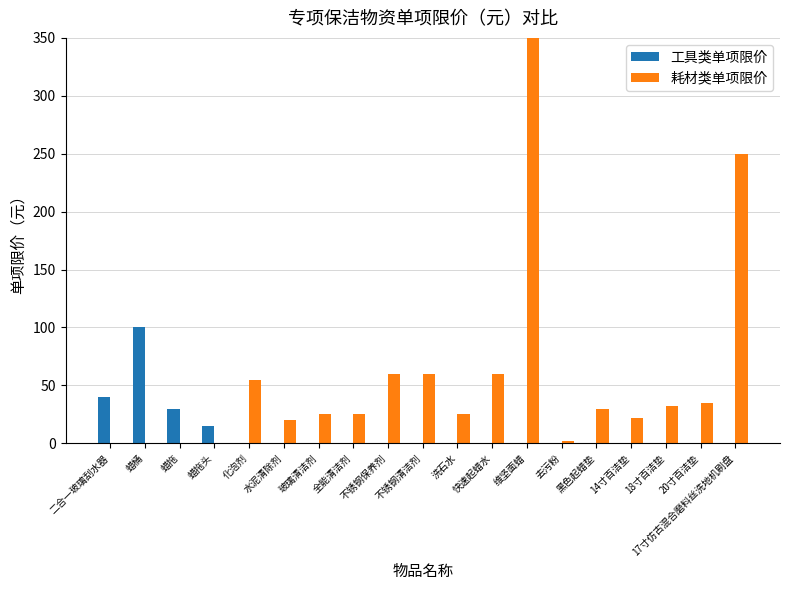

At 去污粉, list the series in order from largest to smallest.

耗材类单项限价, 工具类单项限价